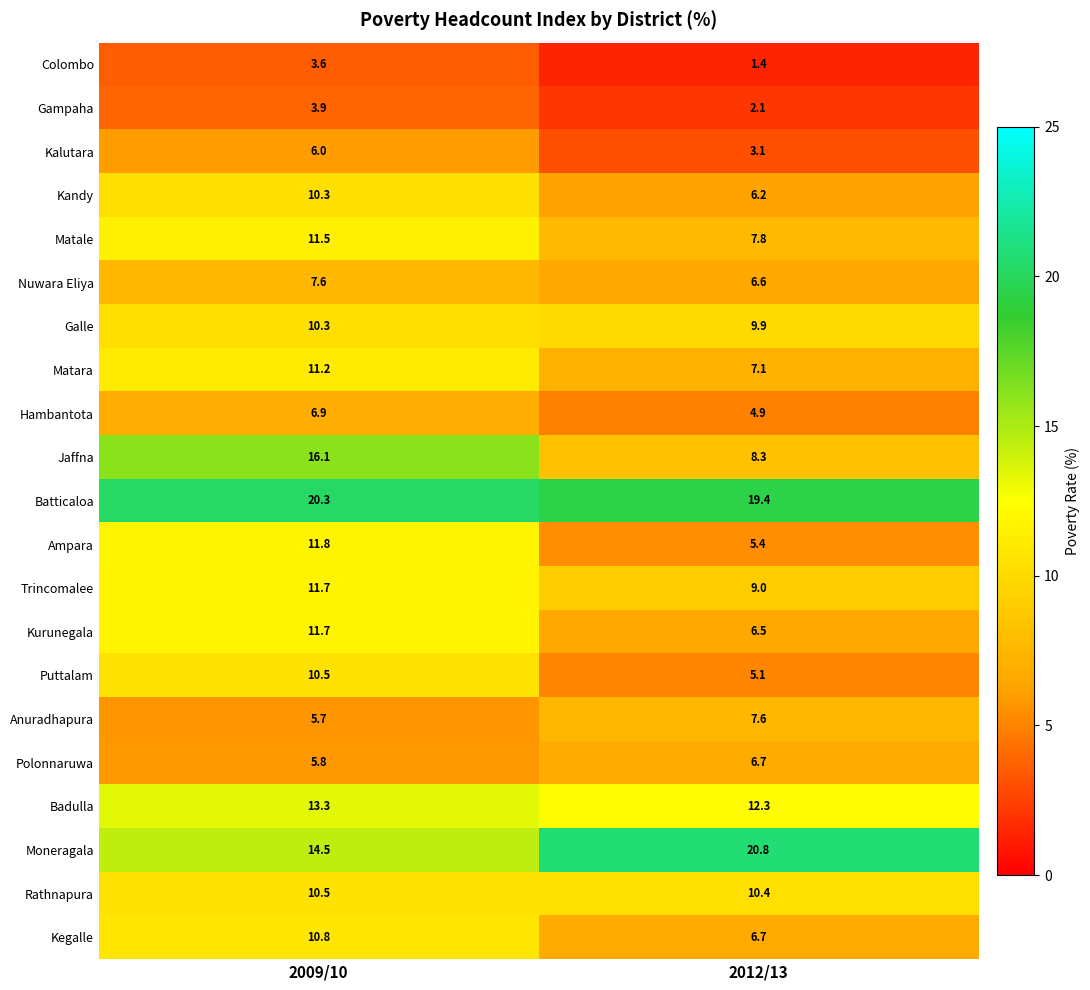

What is the maximum value for Matara?

11.2